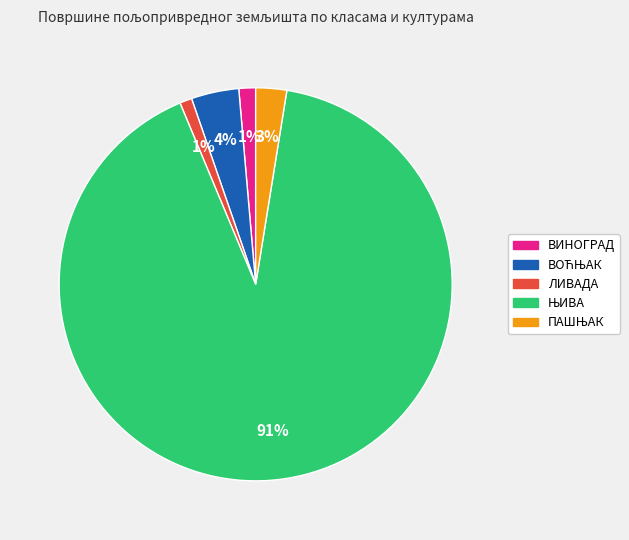

To the nearest percent, what percentage of the pie is ЛИВАДА?

1%